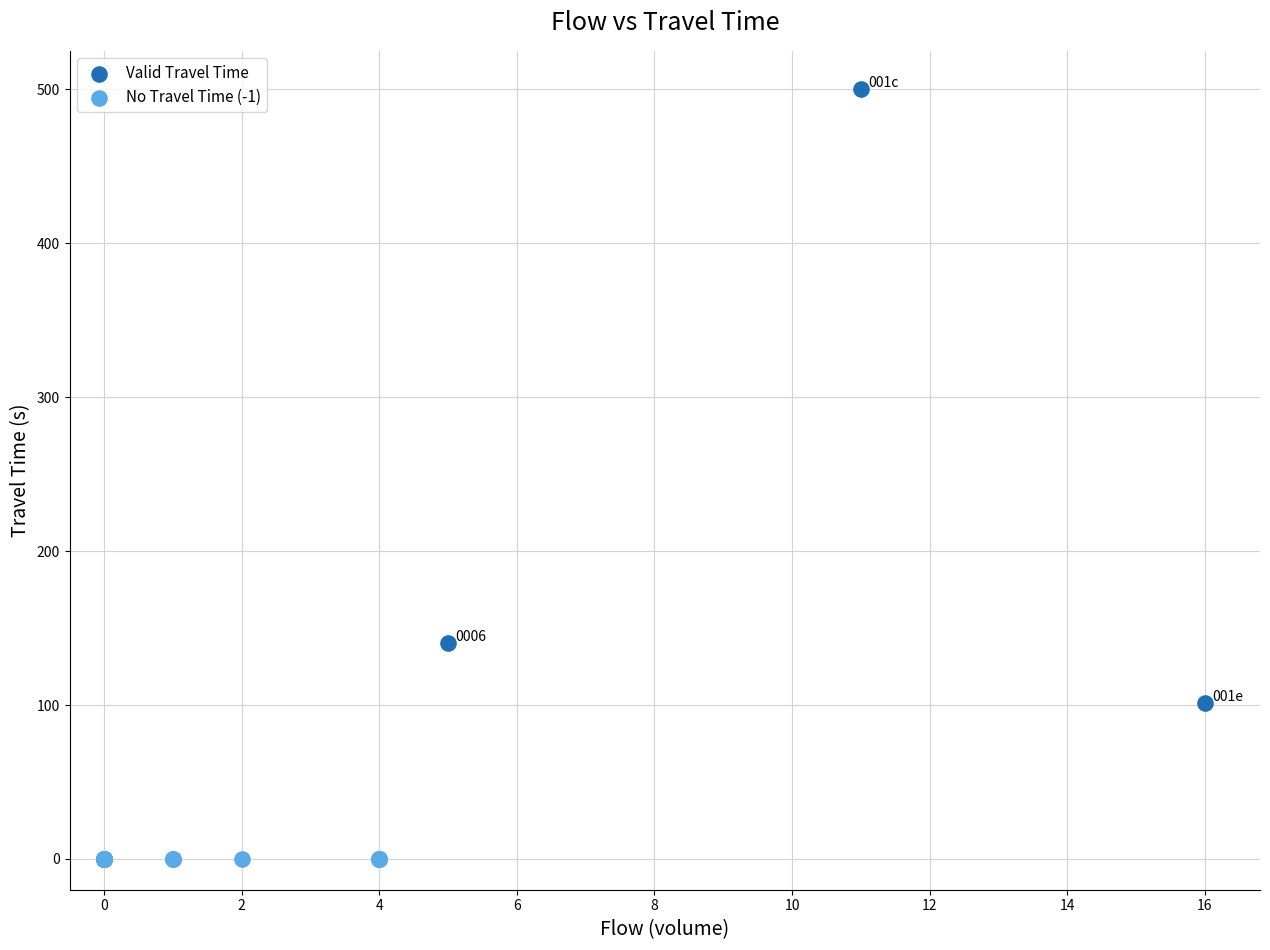

Which series reaches the minimum Y coordinate?

No Travel Time (-1)